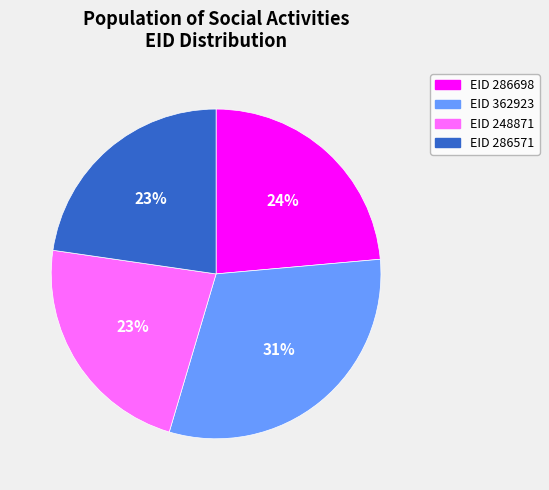

How many segments does this pie chart have?

4